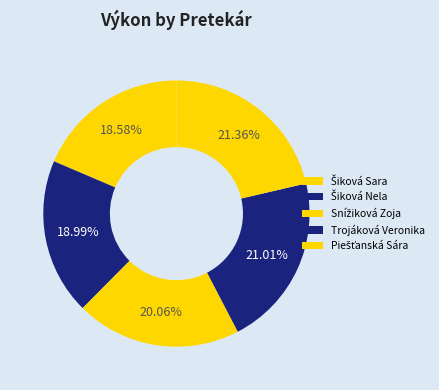

To the nearest percent, what is the difference between the largest and smallest slice percentages?

3%